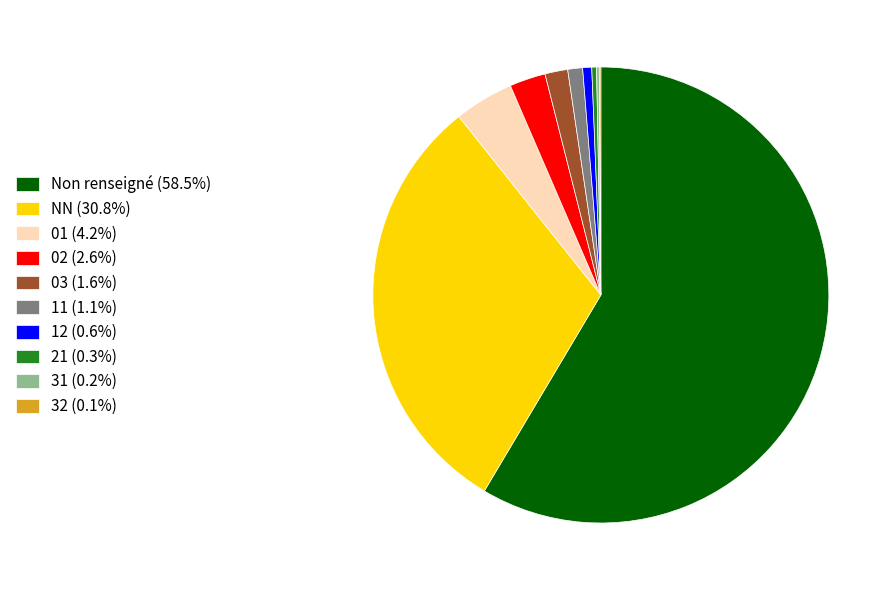

Is 03 (1.6%) the majority of the pie?

No